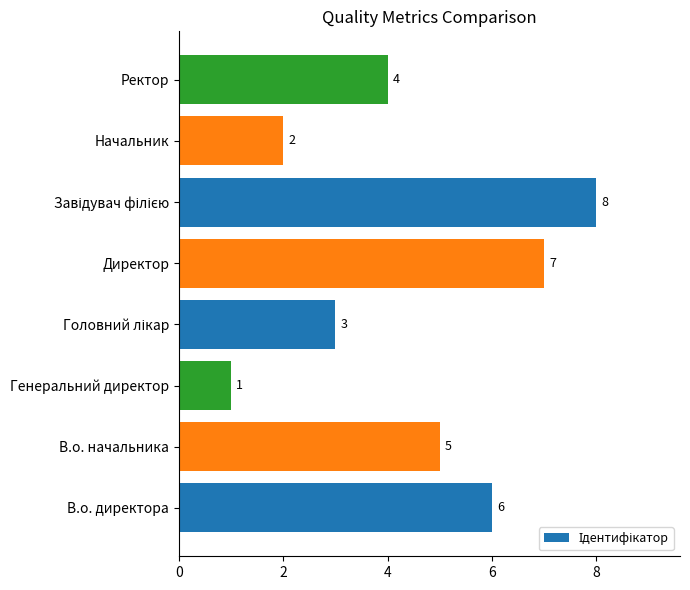

Count the values in the range 3 to 7.

5